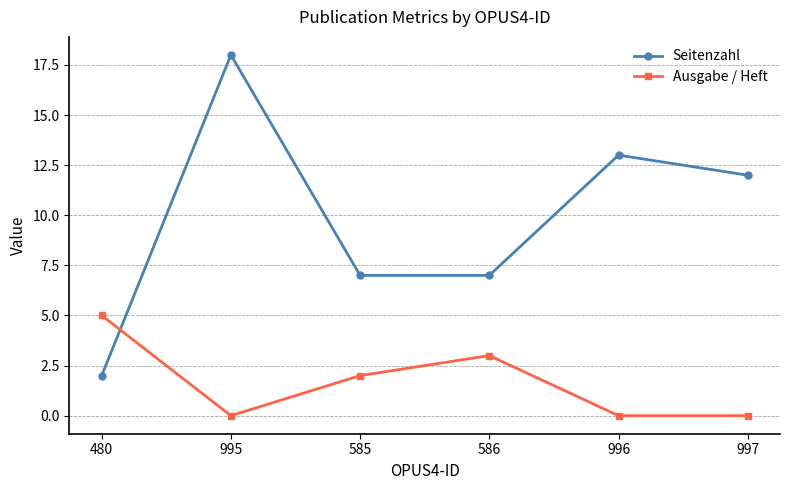

Where is Ausgabe / Heft nearest to the value 2?

585